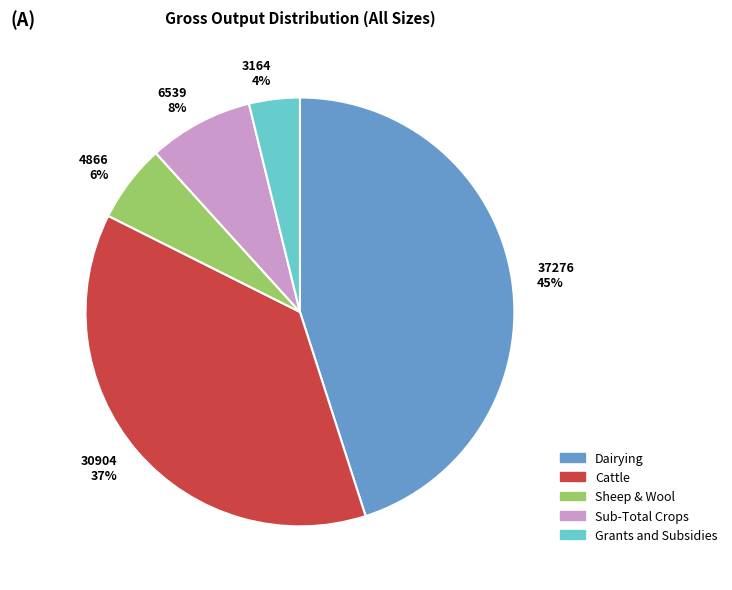

Which slice is the largest?

37276 45%